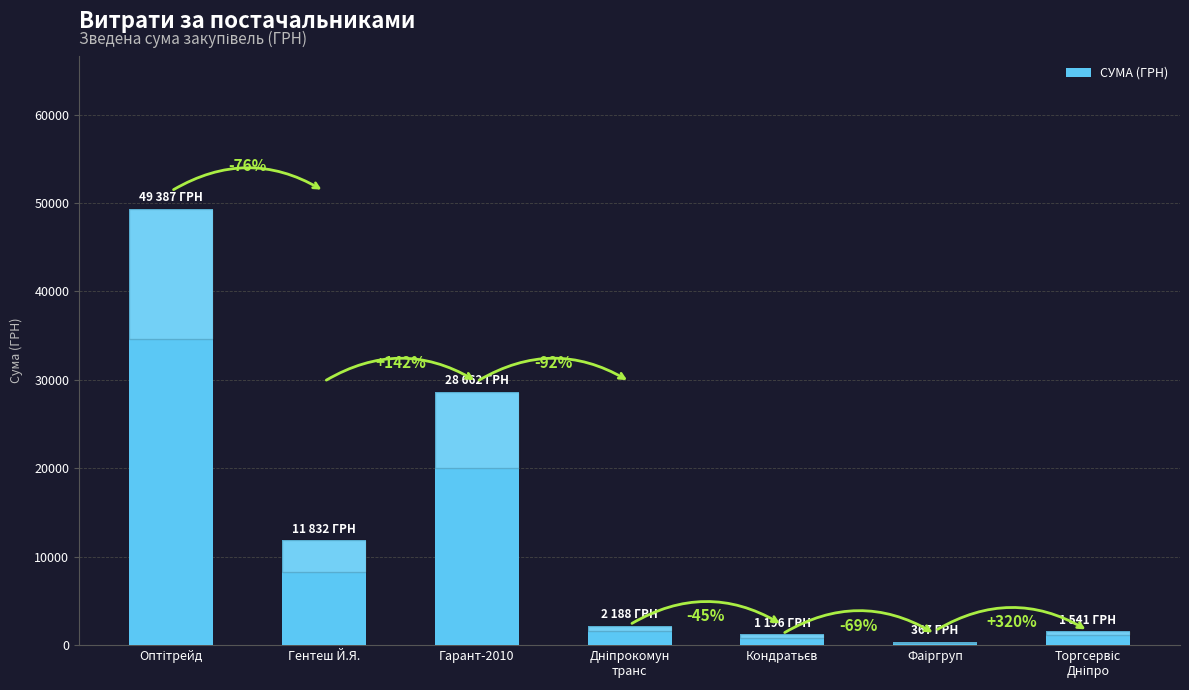

Is it true that the value at Дніпрокомун
транс is 3766.3?

False